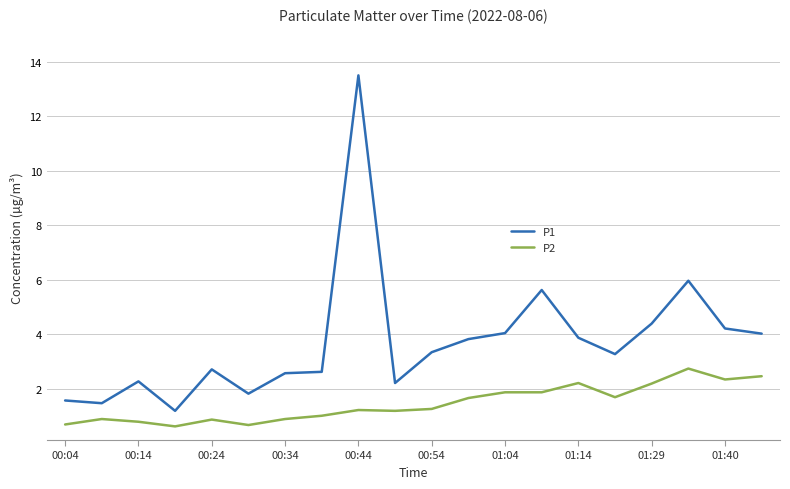

List the series in order of their overall mean, lowest first.

P2, P1